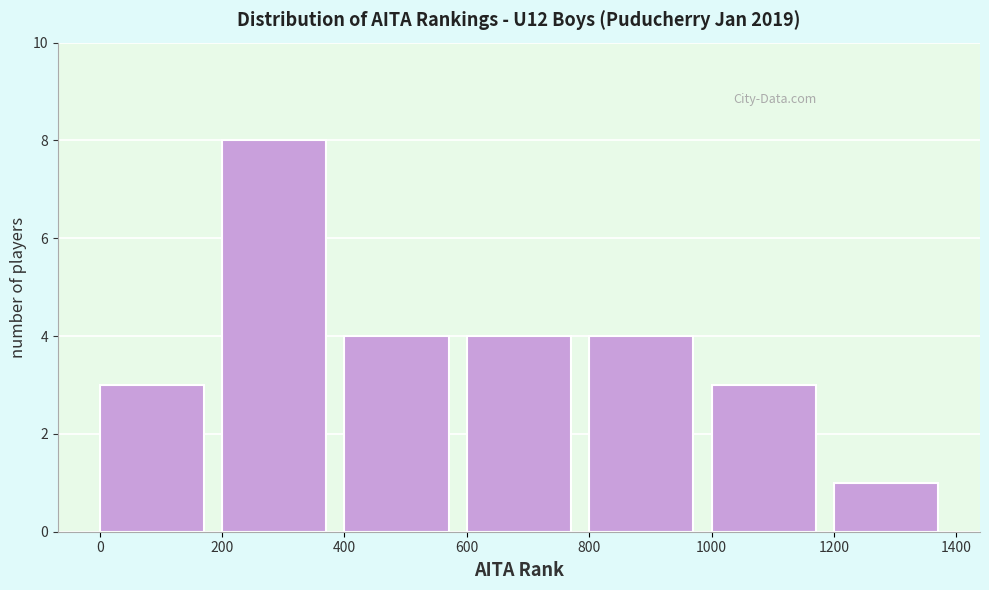

Reading left to right, transcribe this chart: for each bar, give the range it covers on the x-axis and its height. The values are not printed on the chart, so give them approximately, as read against the axis.

0 to 200: 3
200 to 400: 8
400 to 600: 4
600 to 800: 4
800 to 1000: 4
1000 to 1200: 3
1200 to 1400: 1